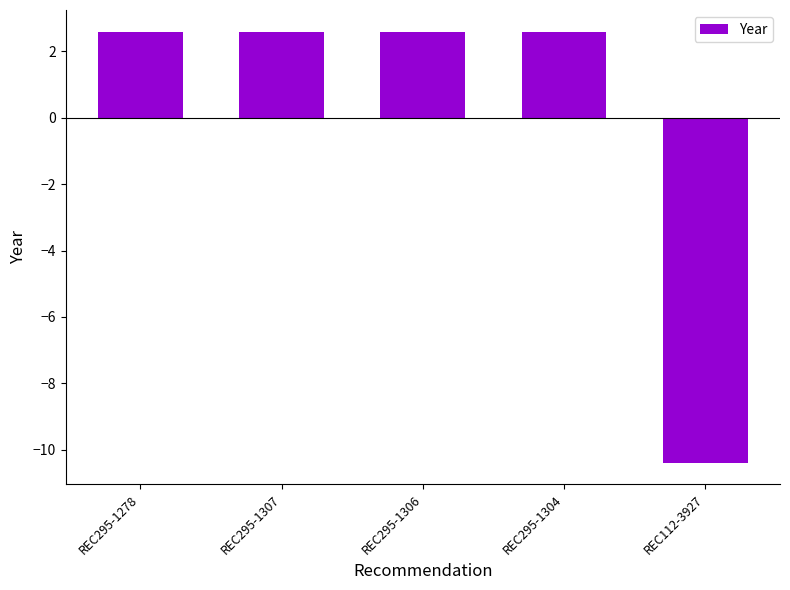

What position from the right is REC295-1304?

2